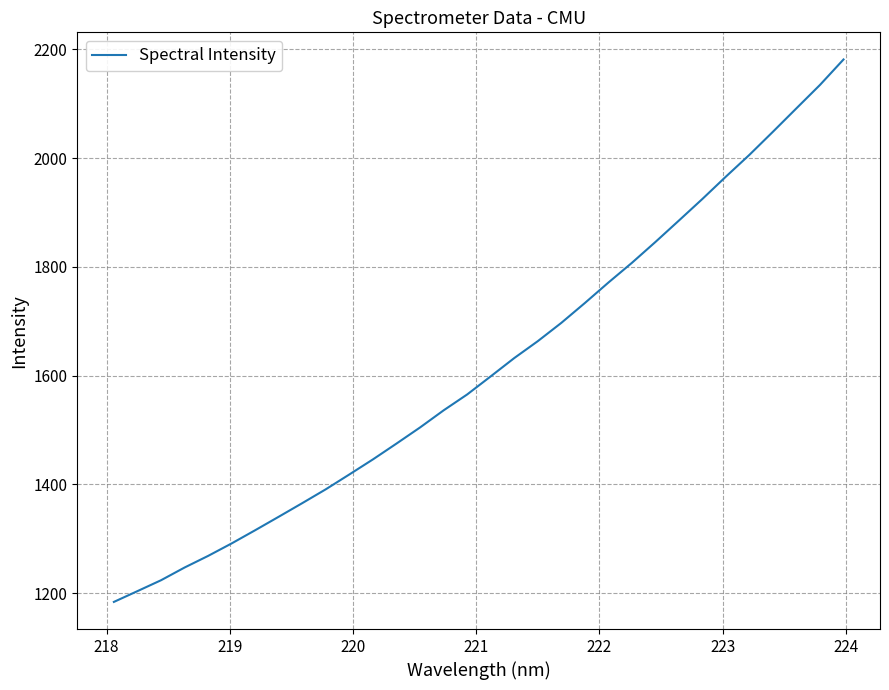

What is the minimum value shown in the chart?

1183.6